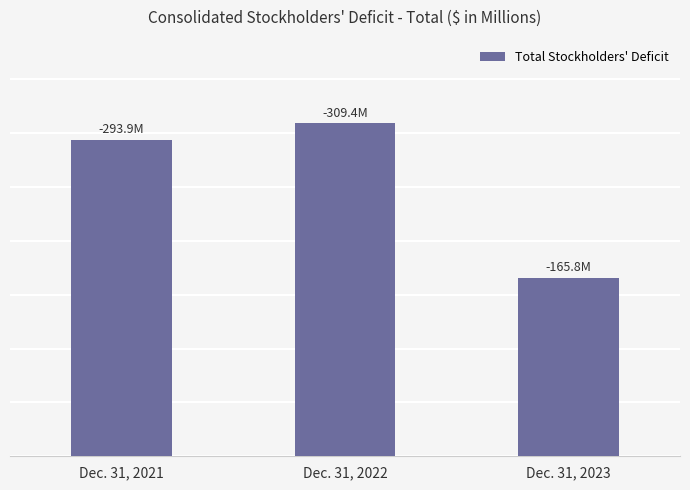

Which has a higher value, Dec. 31, 2023 or Dec. 31, 2021?

Dec. 31, 2021